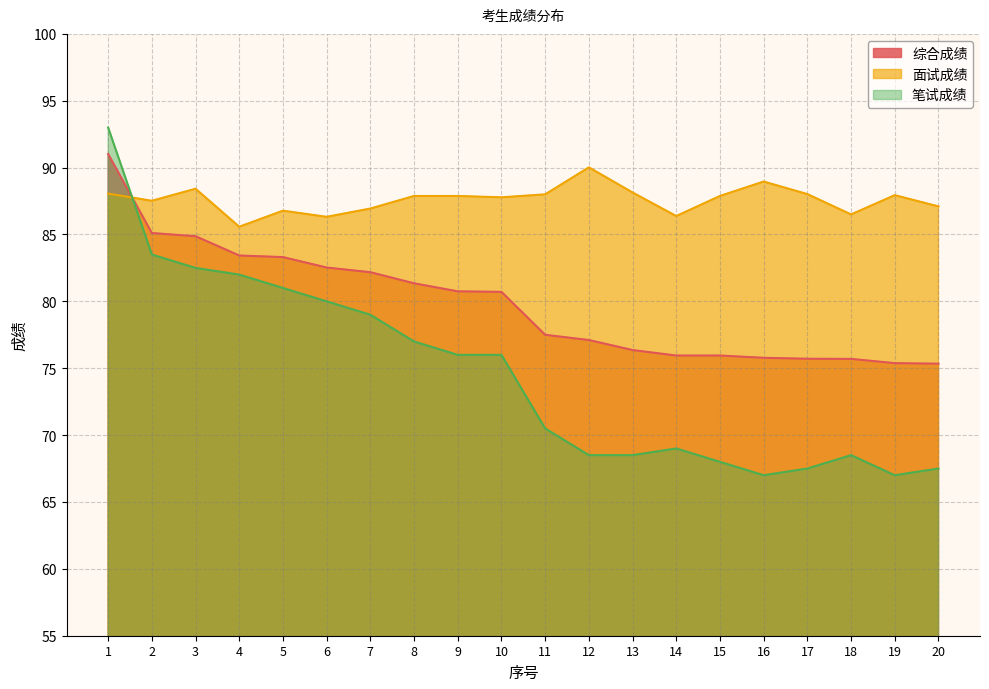

True or false: 笔试成绩 and 面试成绩 intersect in this chart.

True